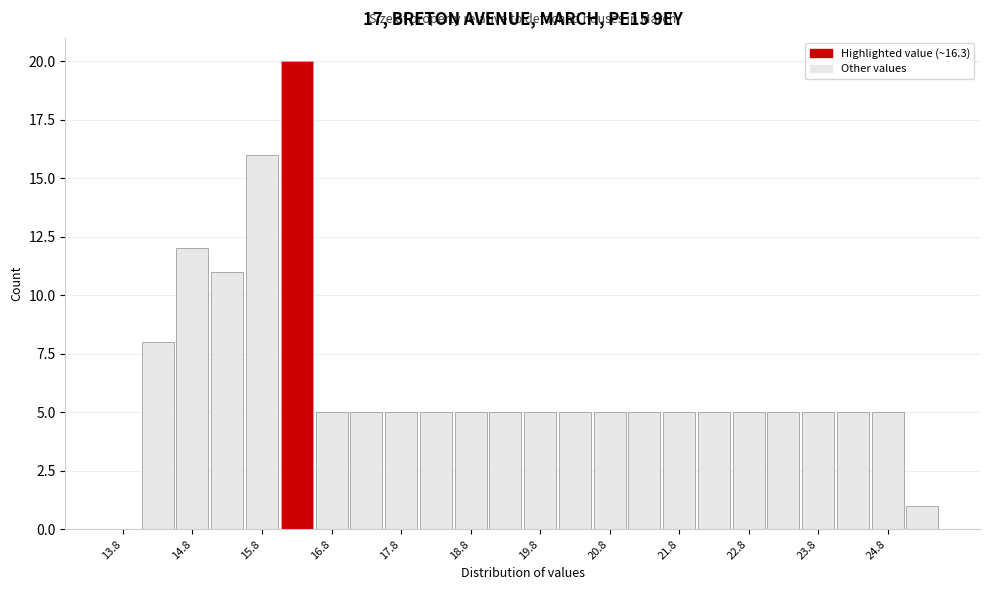

Reading left to right, list every bar in this chart as the range it spans on the x-axis followed by its height. The values are not printed on the chart, so give them approximately, as read against the axis.

13.5 to 14.0: 0
14.0 to 14.5: 8
14.5 to 15.0: 12
15.0 to 15.5: 11
15.5 to 16.0: 16
16.0 to 16.5: 20
16.5 to 17.0: 5
17.0 to 17.5: 5
17.5 to 18.0: 5
18.0 to 18.5: 5
18.5 to 19.0: 5
19.0 to 19.5: 5
19.5 to 20.0: 5
20.0 to 20.5: 5
20.5 to 21.0: 5
21.0 to 21.5: 5
21.5 to 22.0: 5
22.0 to 22.5: 5
22.5 to 23.0: 5
23.0 to 23.5: 5
23.5 to 24.0: 5
24.0 to 24.5: 5
24.5 to 25.0: 5
25.0 to 25.5: 1